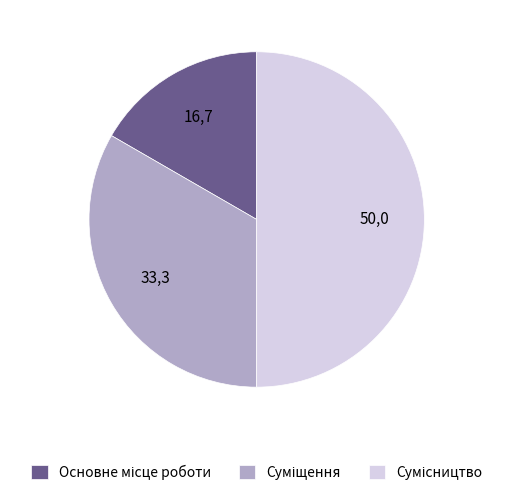

Which category has the smallest portion of the pie?

Основне місце роботи